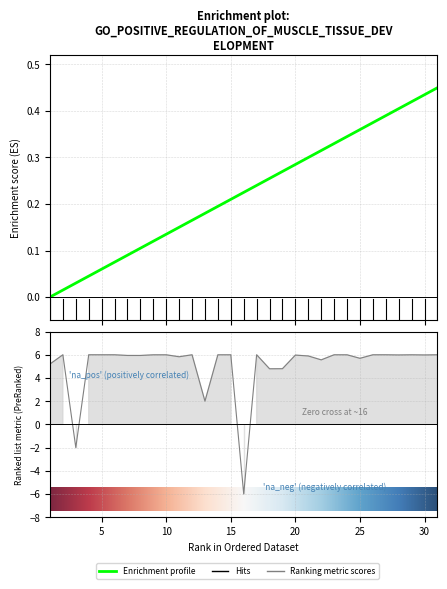

What is the sum of the values at 7 and 6?

0.2